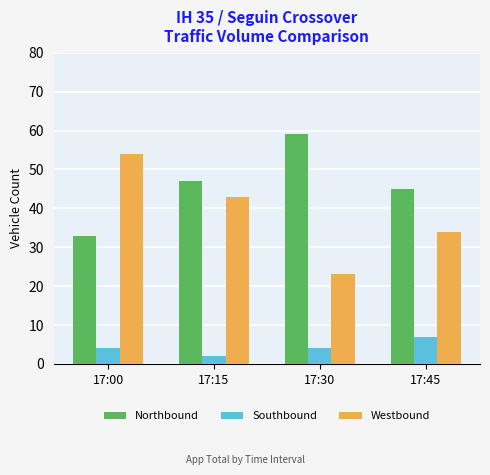

What is the spread (max minus min) of values at 17:00?

50